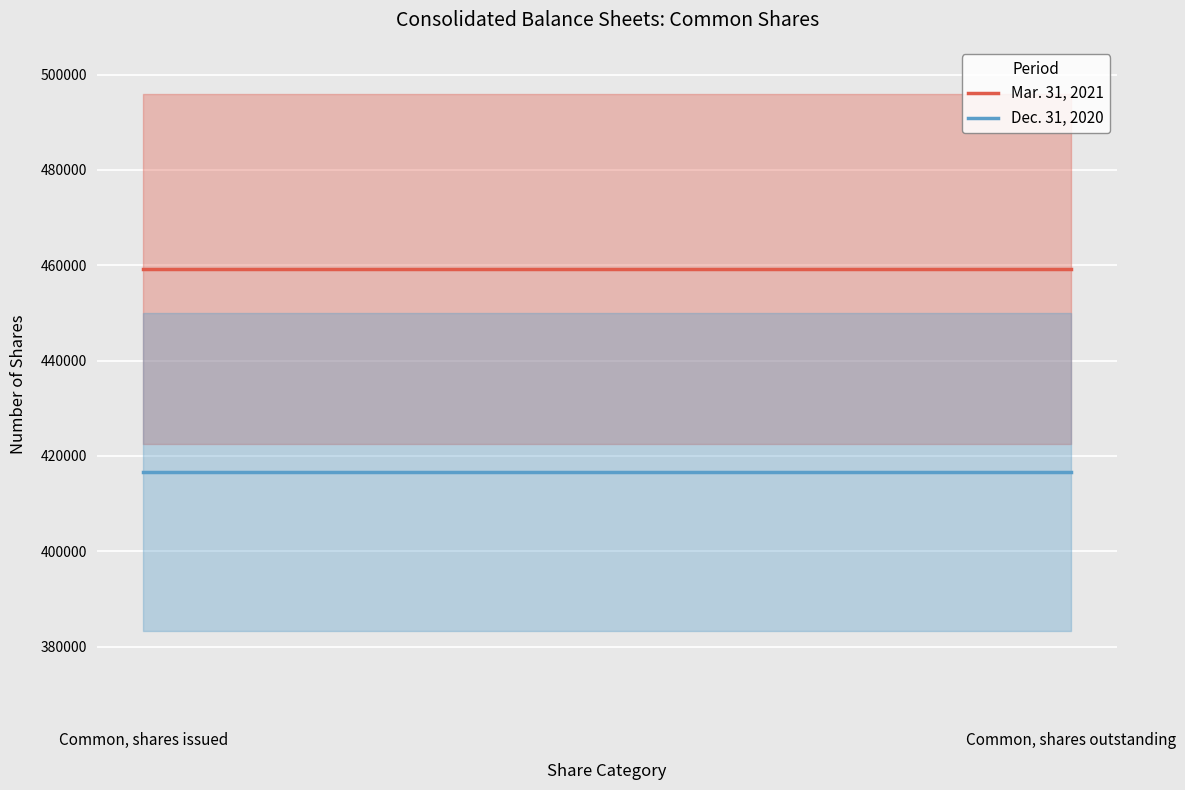

What are all the series names shown in the legend?

Mar. 31, 2021, Dec. 31, 2020